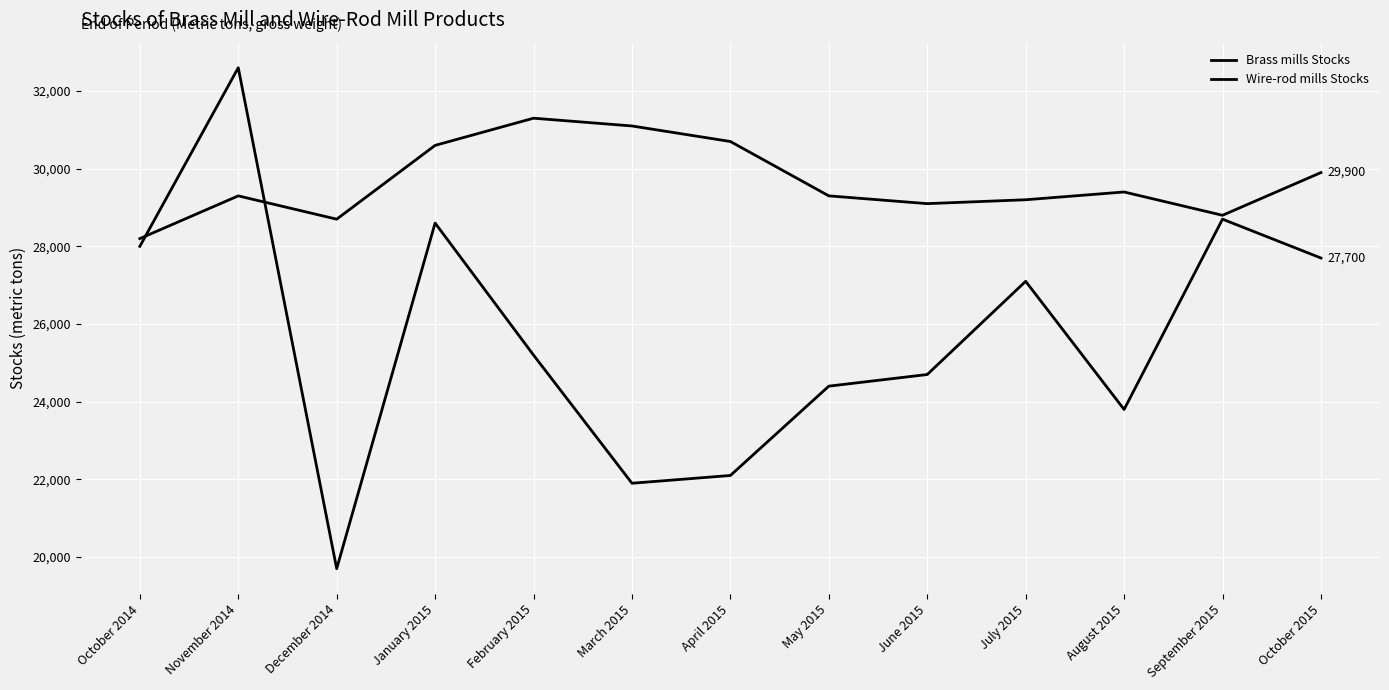

The value of Brass mills Stocks at September 2015 is 44505. True or false?

False